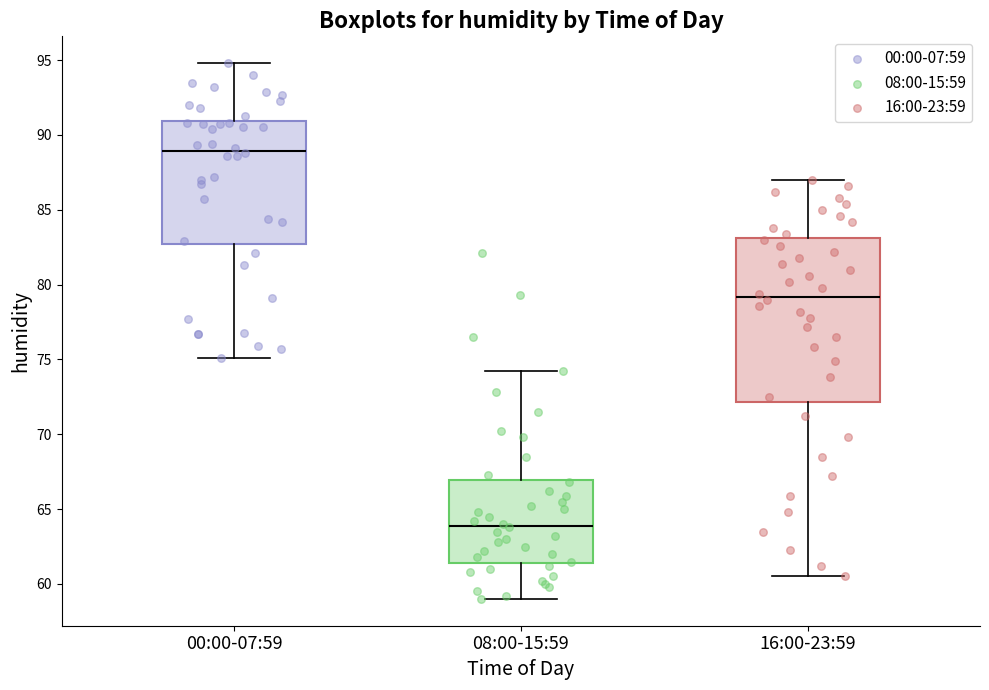

Where does the upper whisker of the box for 00:00-07:59 end on the y-axis? The values are not printed on the chart, so give them approximately, as read against the axis.

95.0